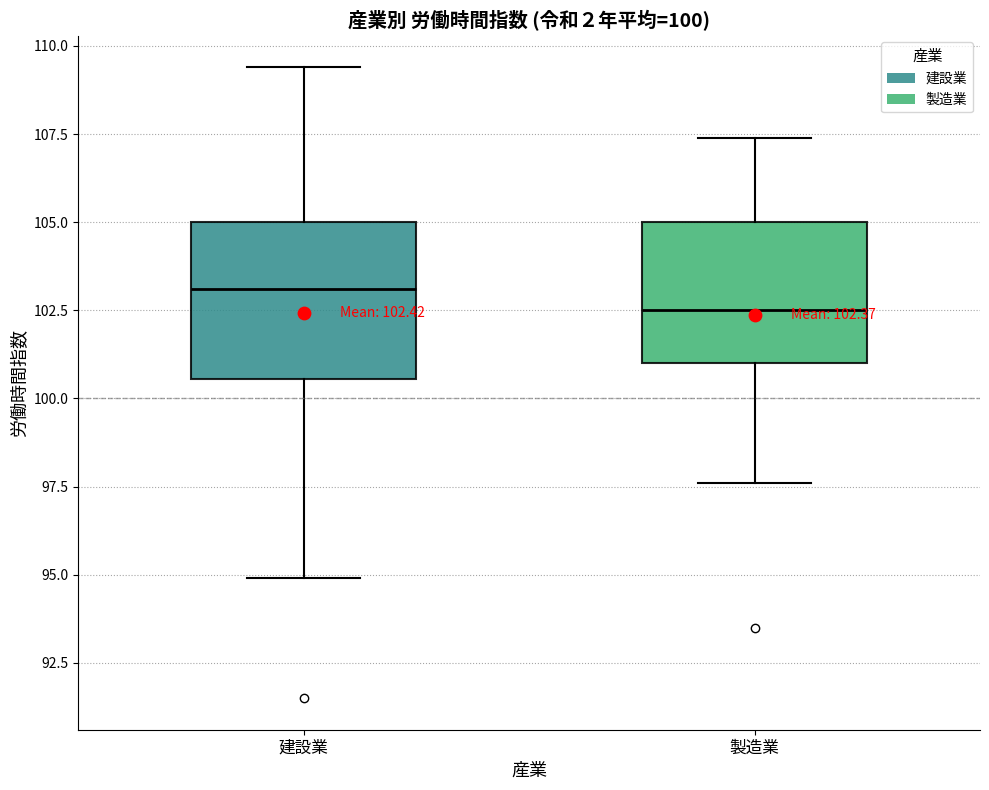

Which box's median line is the highest?

建設業